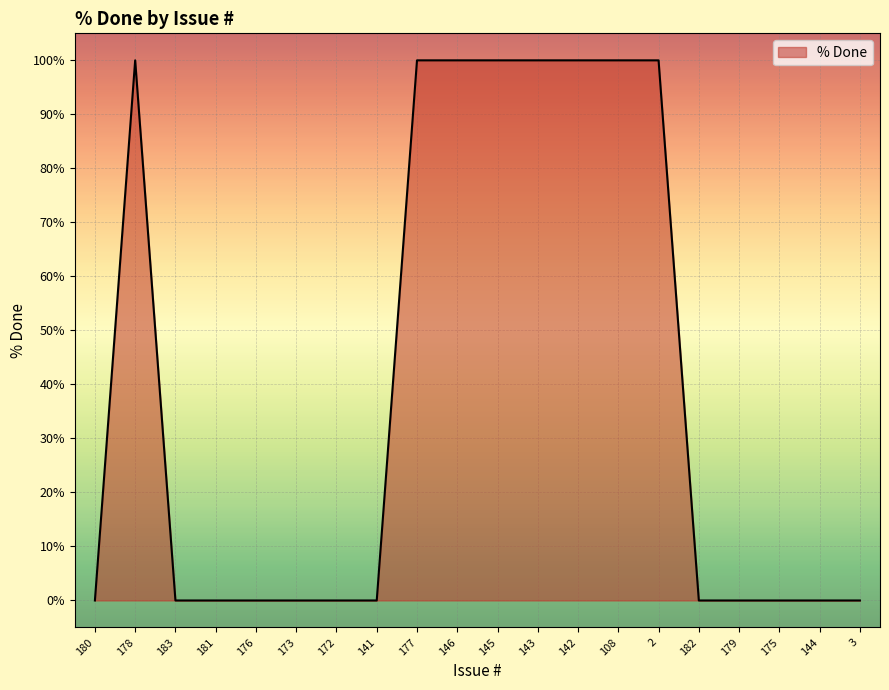

Which has a higher value, 108 or 179?

108